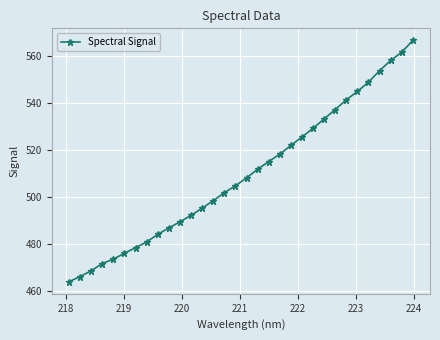

True or false: the data has more than 1 interior local peaks.

False